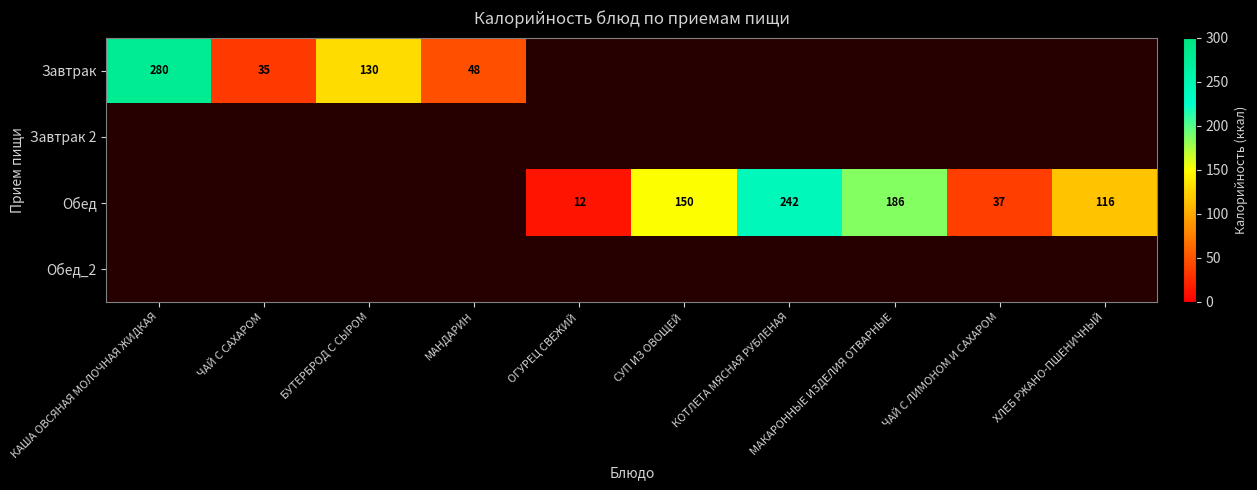

What is the smallest value displayed?

12.0